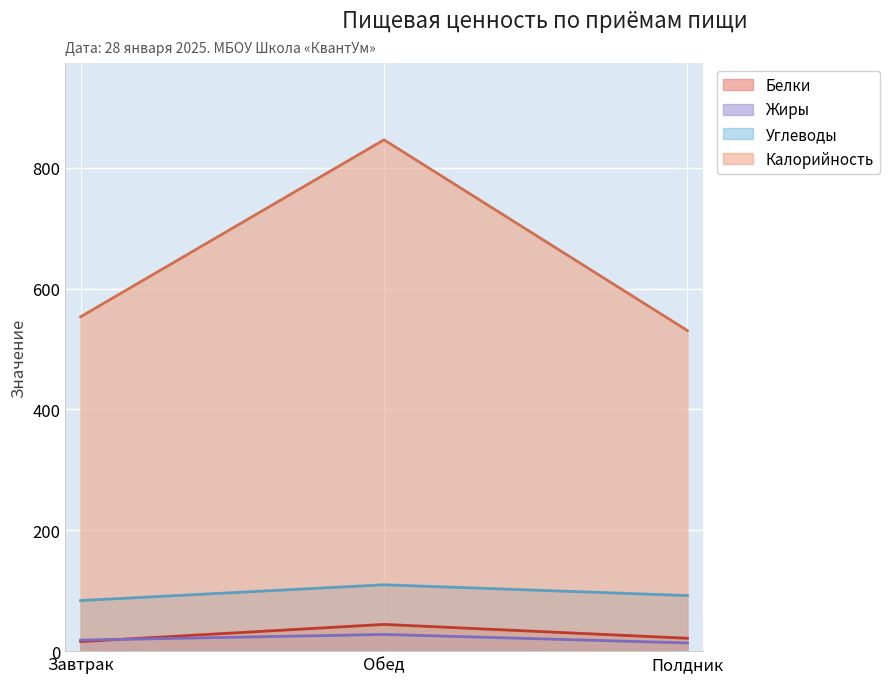

True or false: Белки has a value of 13.7 at Полдник.

False